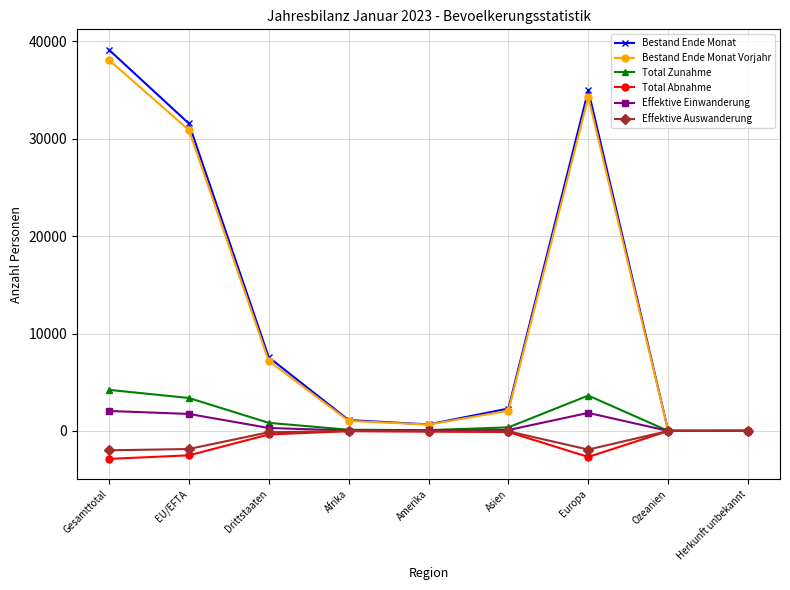

What is the average value of the Bestand Ende Monat Vorjahr series?

12698